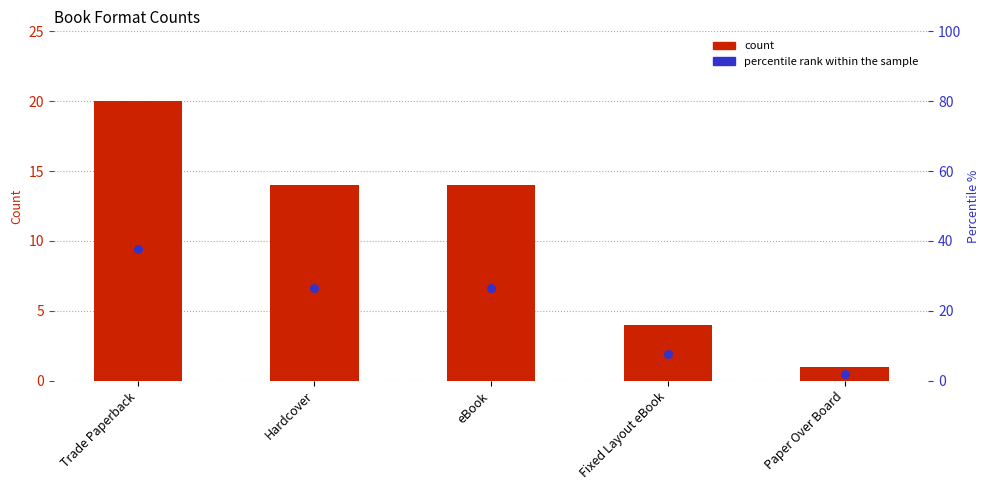

What are all the series names shown in the legend?

count, percentile rank within the sample